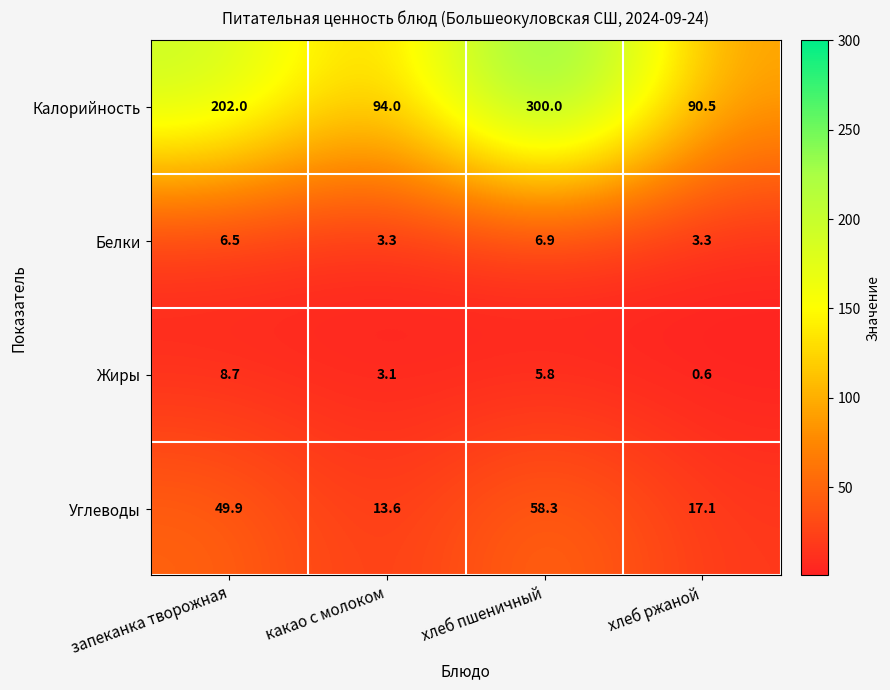

List the series in order of their peak value, lowest first.

Белки, Жиры, Углеводы, Калорийность